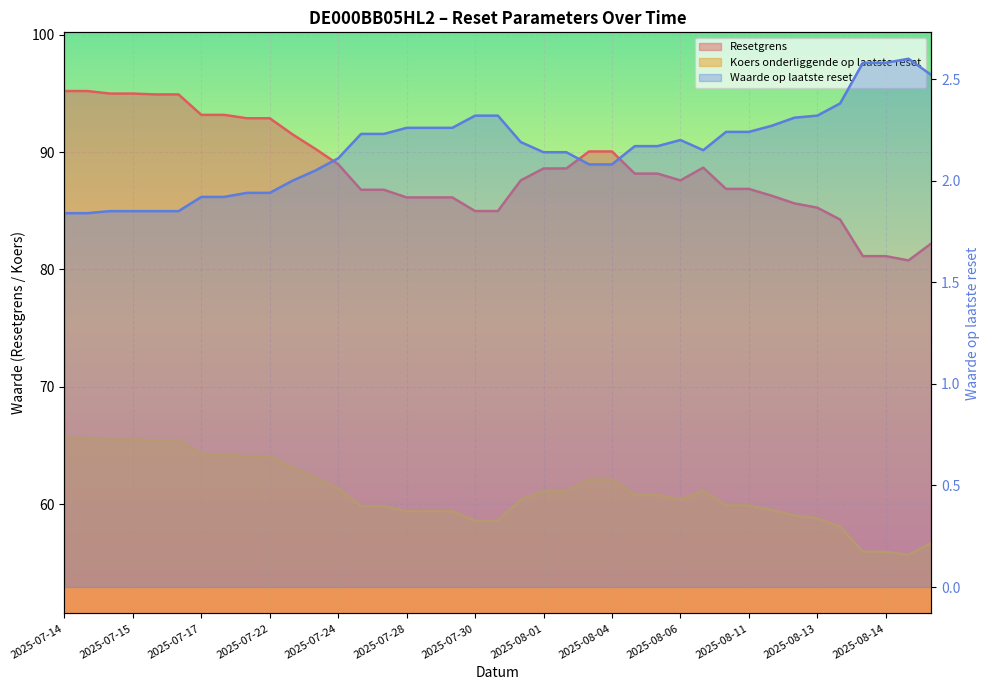

Reading left to right, list all the values displayed in this chart.

Resetgrens: 95.2	95.2	95.0	95.0	94.9	94.9	93.2	93.2	92.9	92.9	91.5	90.3	89.0	86.8	86.8	86.1	86.1	86.1	85.0	85.0	87.6	88.6	88.6	90.0	90.0	88.2	88.2	87.6	88.7	86.9	86.9	86.3	85.6	85.3	84.2	81.1	81.1	80.8	82.2
Koers onderliggende op laatste reset: 65.7	65.7	65.5	65.5	65.5	65.5	64.2	64.2	64.0	64.0	63.1	62.2	61.4	59.9	59.9	59.4	59.4	59.4	58.6	58.6	60.4	61.1	61.1	62.1	62.1	60.8	60.8	60.4	61.1	59.9	59.9	59.5	59.0	58.8	58.1	56.0	56.0	55.7	56.7
Waarde op laatste reset: 1.8	1.8	1.9	1.9	1.9	1.9	1.9	1.9	1.9	1.9	2.0	2.0	2.1	2.2	2.2	2.3	2.3	2.3	2.3	2.3	2.2	2.1	2.1	2.1	2.1	2.2	2.2	2.2	2.1	2.2	2.2	2.3	2.3	2.3	2.4	2.6	2.6	2.6	2.5